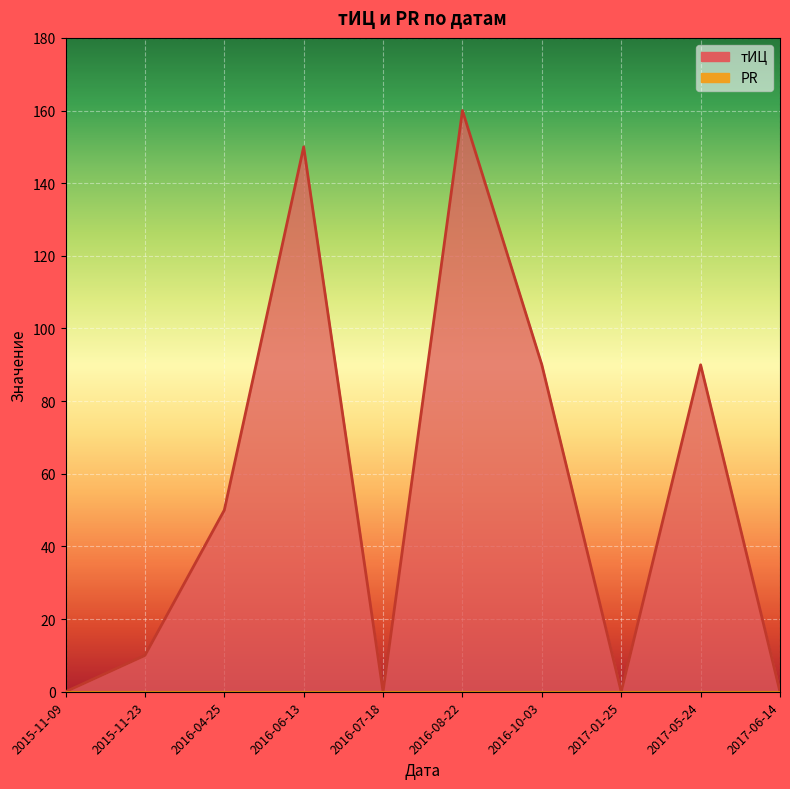

Reading left to right, what are all the values shown in this chart?

2015-11-09=0	2015-11-23=10	2016-04-25=50	2016-06-13=150	2016-07-18=0	2016-08-22=160	2016-10-03=90	2017-01-25=0	2017-05-24=90	2017-06-14=0